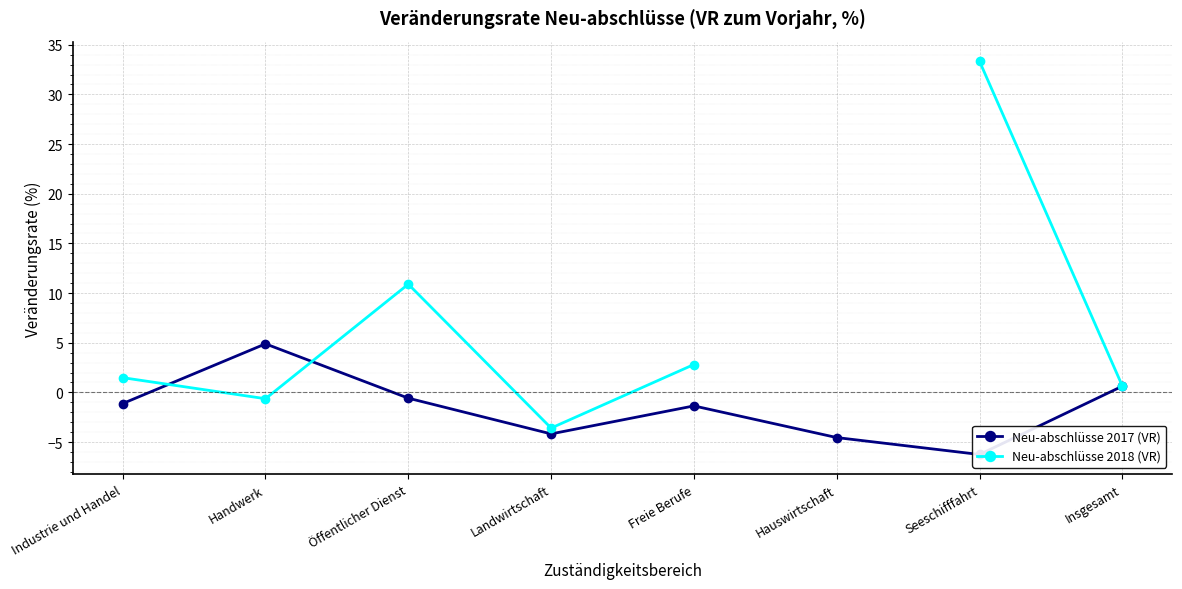

At which category does the chart reach its minimum across all series?

Seeschifffahrt